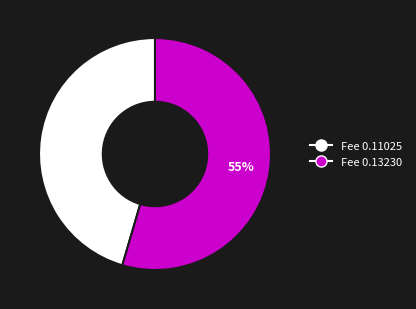

Rank the categories by value from lowest to highest.

Fee 0.11025, Fee 0.13230